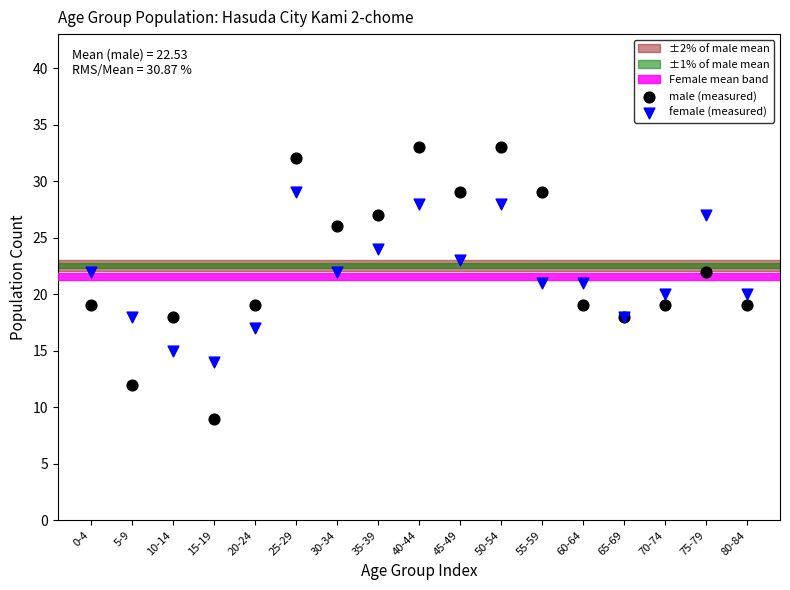

Which series reaches the maximum Y coordinate?

male (measured)